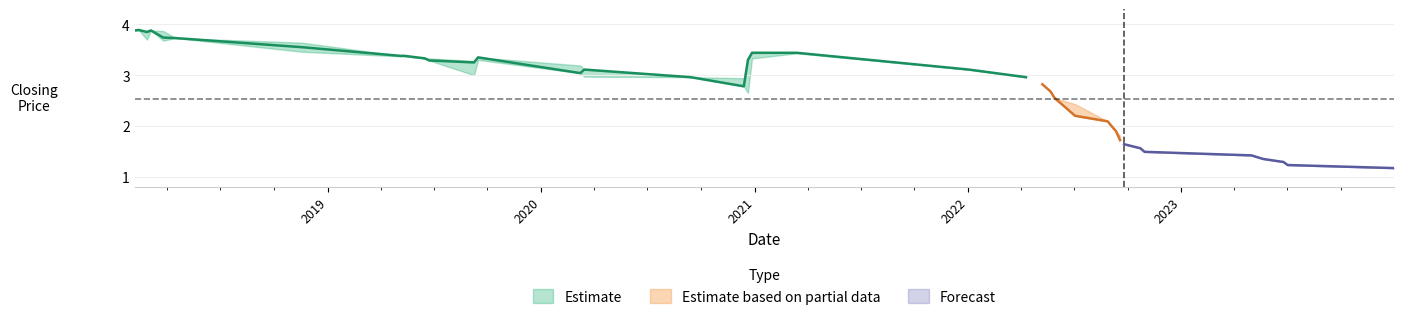

How many data points in low are above 2?

27